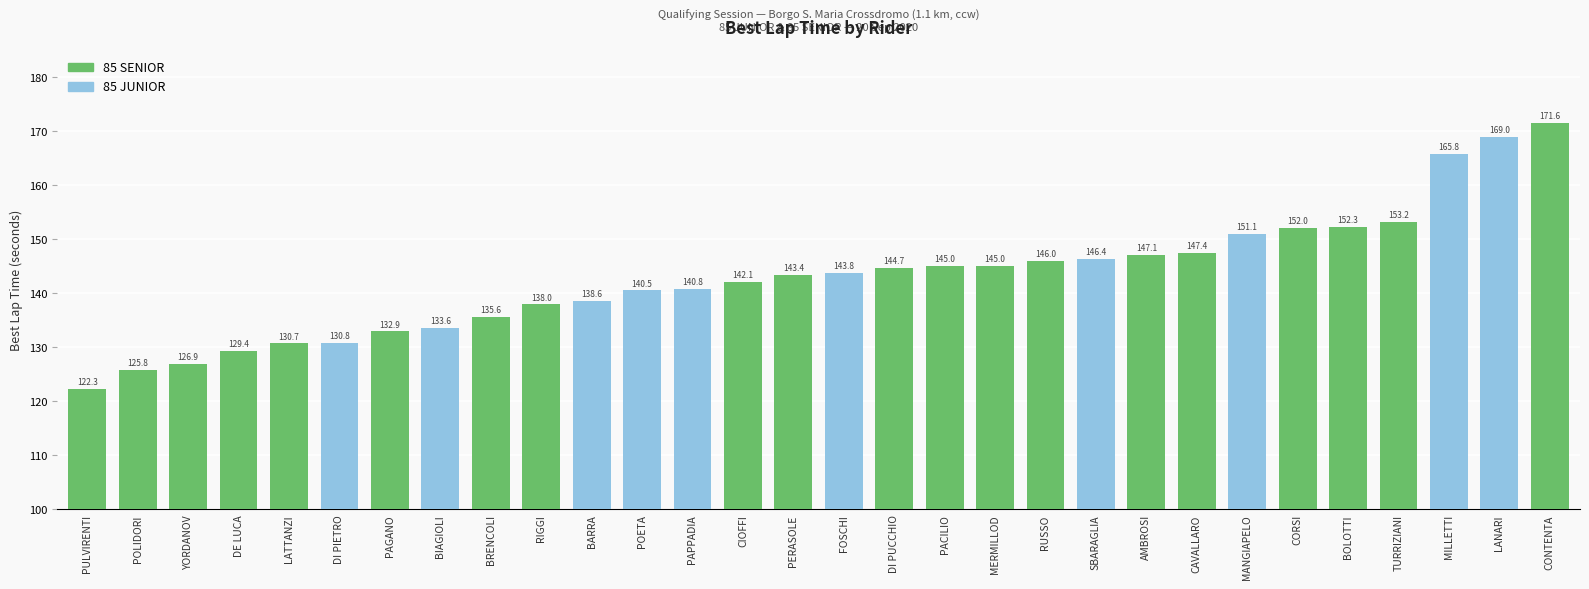

Which category has the highest value across all series?

CONTENTA